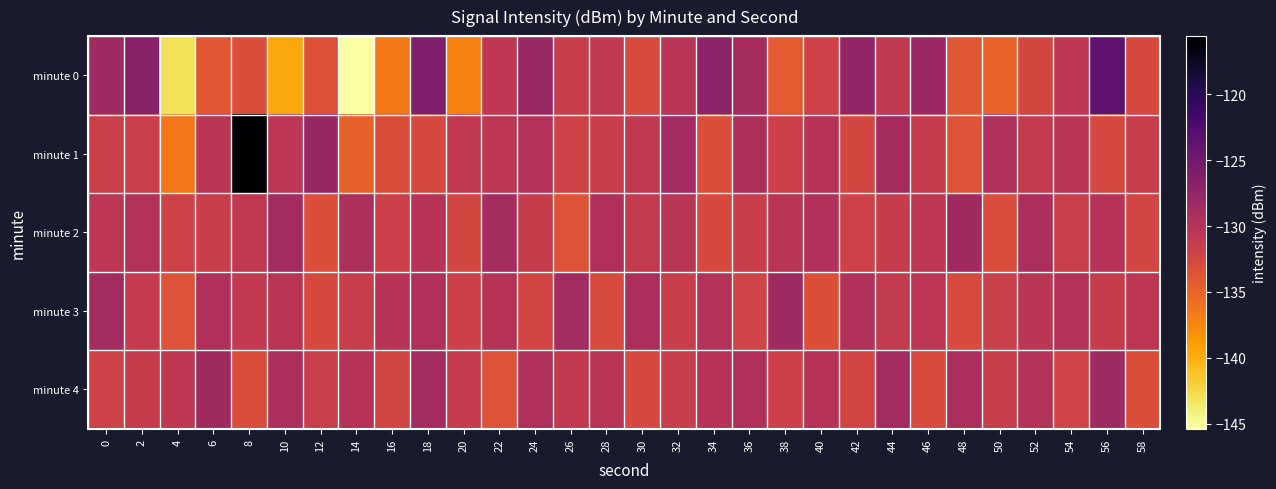

Reading left to right, extract all data points from this chart.

minute 0: 0=-128.4	2=-126.7	4=-143.1	6=-134.1	8=-133.2	10=-139.6	12=-133.5	14=-145.4	16=-136.6	18=-126.1	20=-137.2	22=-130.8	24=-128.0	26=-131.5	28=-130.8	30=-132.9	32=-130.3	34=-127.1	36=-128.9	38=-134.2	40=-132.0	42=-127.6	44=-131.1	46=-128.1	48=-134.0	50=-135.0	52=-132.5	54=-130.7	56=-123.7	58=-132.7
minute 1: 0=-131.7	2=-131.7	4=-136.5	6=-130.4	8=-115.6	10=-130.6	12=-127.9	14=-134.8	16=-133.3	18=-132.7	20=-131.0	22=-130.5	24=-129.8	26=-132.1	28=-131.5	30=-130.9	32=-128.7	34=-133.2	36=-129.4	38=-131.8	40=-130.2	42=-132.5	44=-128.9	46=-131.3	48=-133.7	50=-129.6	52=-131.1	54=-130.4	56=-132.8	58=-131.6
minute 2: 0=-130.5	2=-129.8	4=-132.1	6=-131.5	8=-130.9	10=-128.7	12=-133.2	14=-129.4	16=-131.8	18=-130.2	20=-132.5	22=-128.9	24=-131.3	26=-133.7	28=-129.6	30=-131.1	32=-130.4	34=-132.8	36=-131.6	38=-130.3	40=-129.7	42=-132.0	44=-131.4	46=-130.8	48=-128.6	50=-133.1	52=-129.3	54=-131.7	56=-130.1	58=-132.4
minute 3: 0=-128.8	2=-131.2	4=-133.6	6=-129.5	8=-131.0	10=-130.3	12=-132.7	14=-131.5	16=-130.2	18=-129.6	20=-131.9	22=-130.1	24=-132.3	26=-128.7	28=-133.0	30=-129.2	32=-131.6	34=-130.0	36=-132.2	38=-128.5	40=-133.3	42=-129.7	44=-131.1	46=-130.5	48=-132.9	50=-131.7	52=-130.4	54=-129.8	56=-131.3	58=-130.7
minute 4: 0=-132.1	2=-131.4	4=-130.8	6=-128.6	8=-133.1	10=-129.3	12=-131.7	14=-130.1	16=-132.4	18=-128.8	20=-131.2	22=-133.6	24=-129.5	26=-131.0	28=-130.3	30=-132.7	32=-131.5	34=-130.2	36=-129.6	38=-131.9	40=-130.1	42=-132.3	44=-128.7	46=-133.0	48=-129.2	50=-131.6	52=-130.0	54=-132.2	56=-128.5	58=-133.3